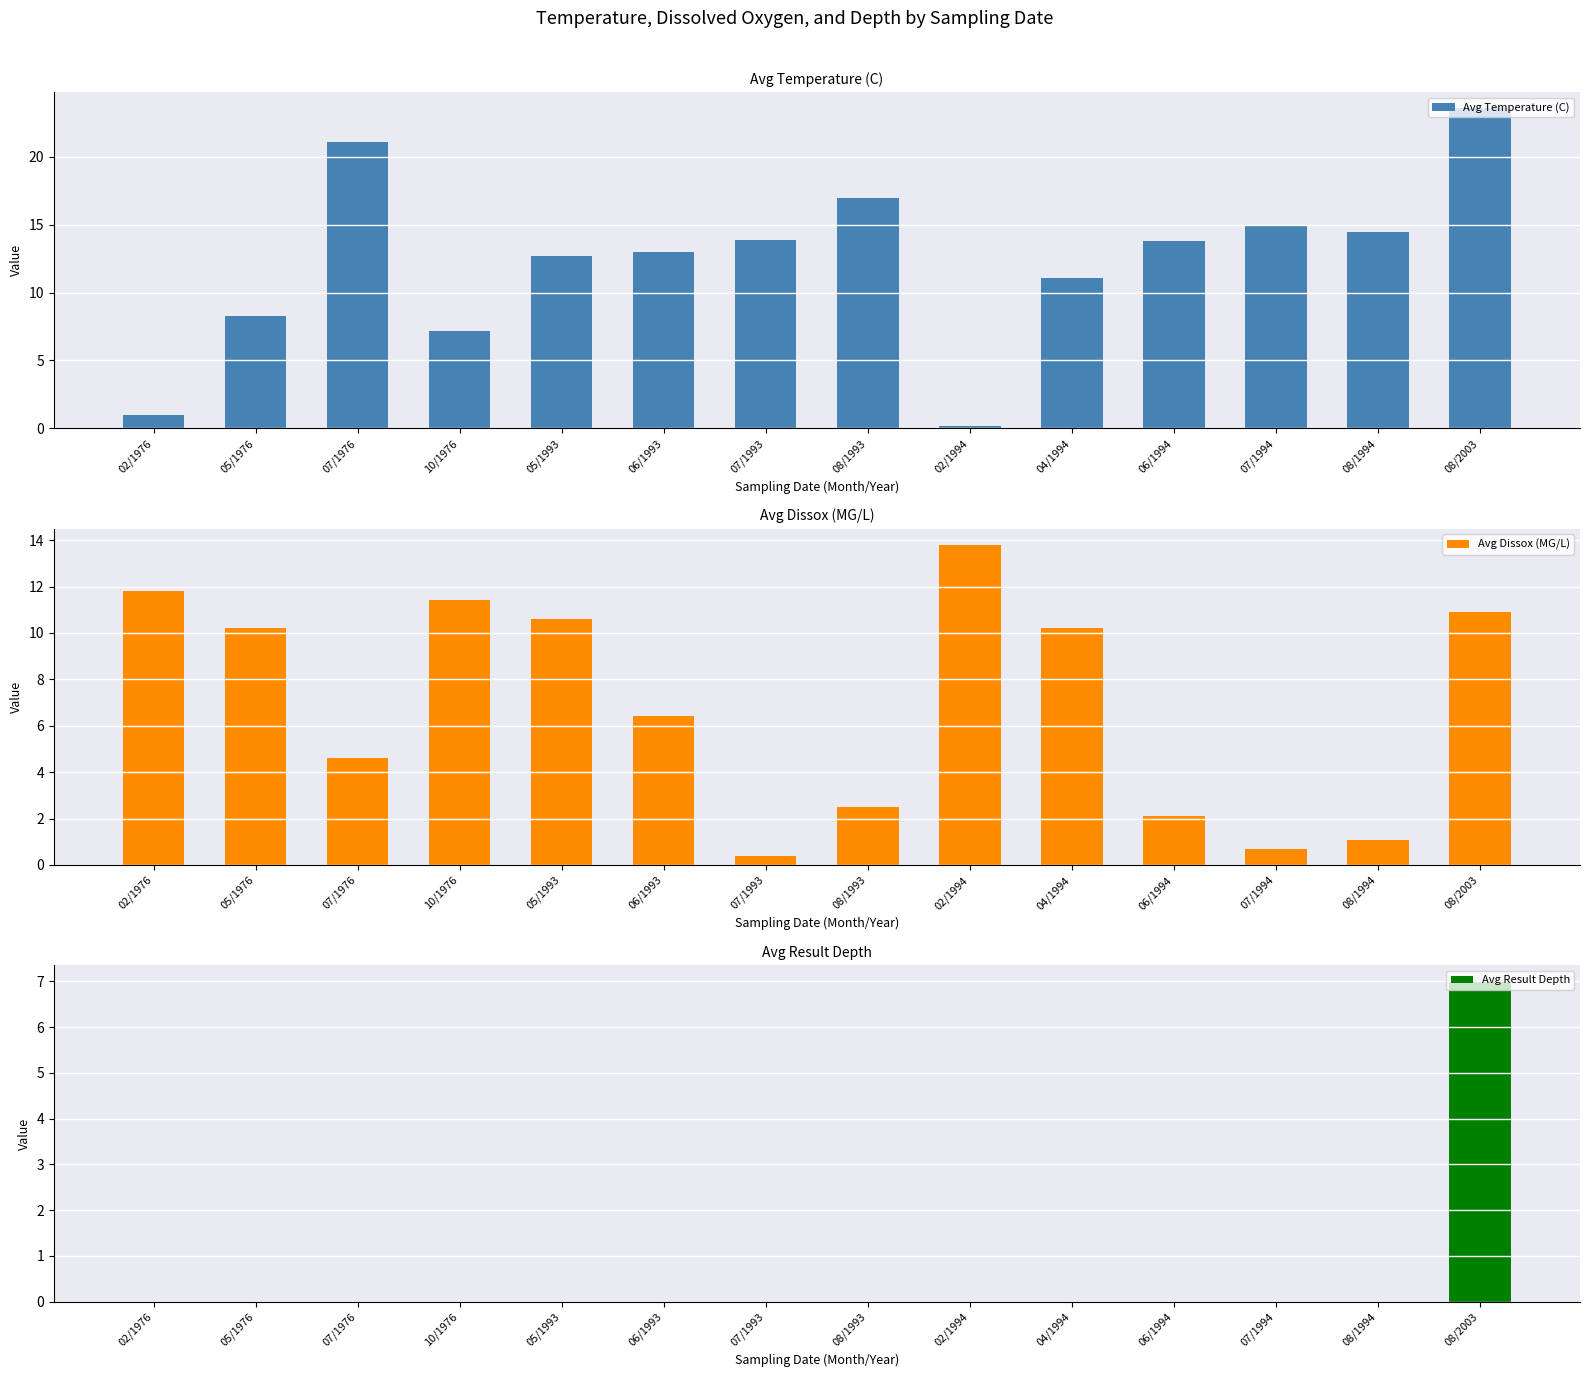

Which series has the largest range (max minus min)?

Avg Temperature (C)